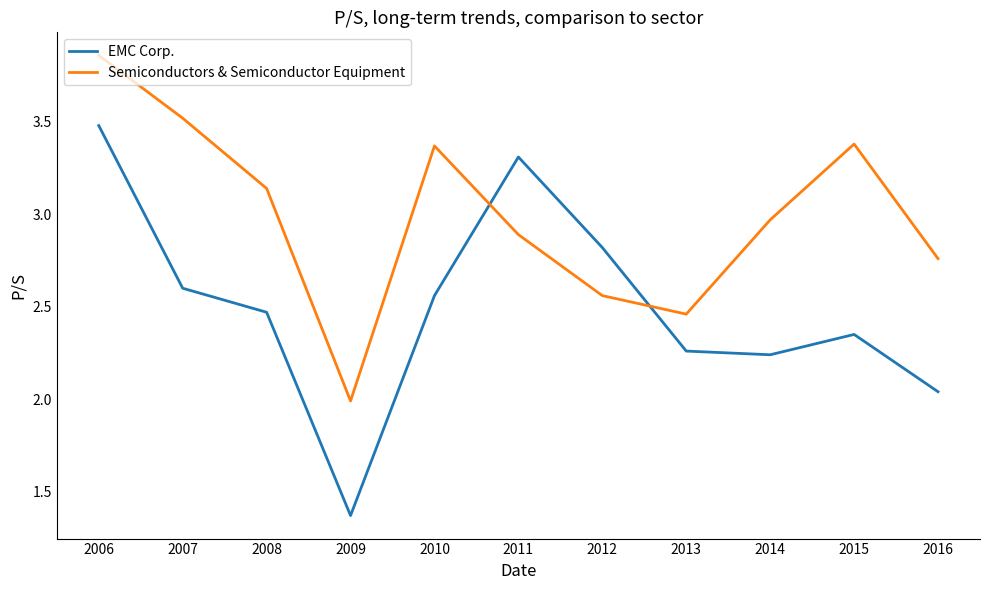

Where is Semiconductors & Semiconductor Equipment nearest to the value 2?

2009